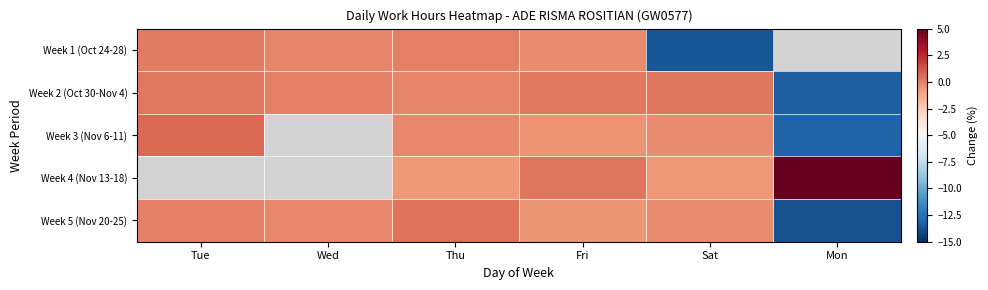

Which label corresponds to the smallest value in the chart?

Mon